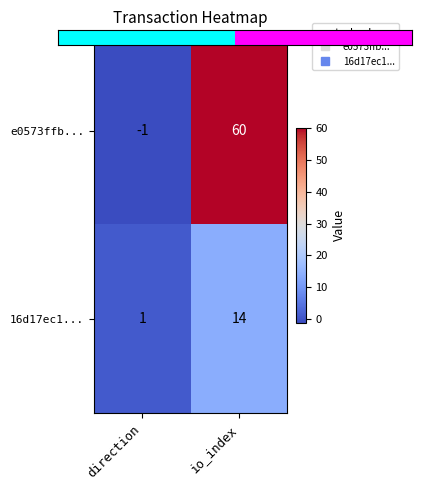

Is it true that 16d17ec1... equals 14 at io_index?

True